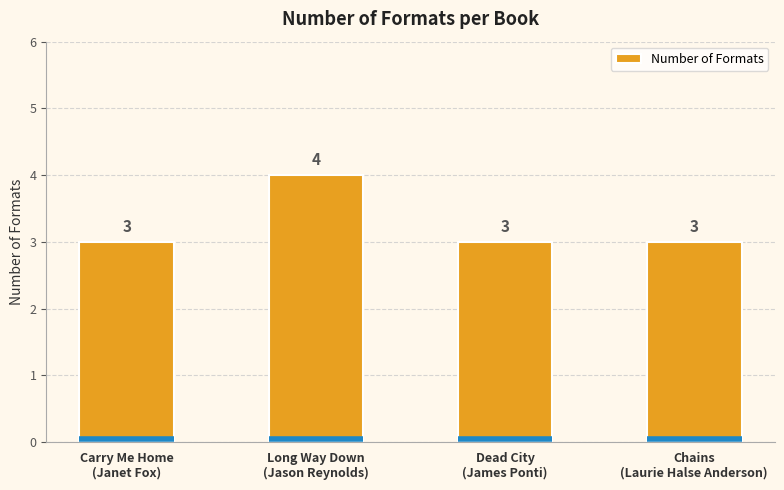

What is the sum of all values?

13